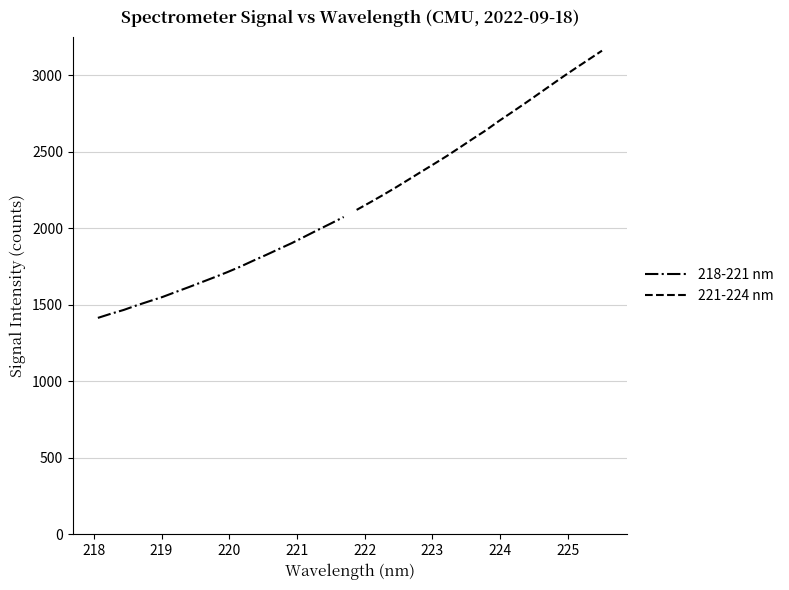

What is the highest value of the 218-221 nm series?

2074.6